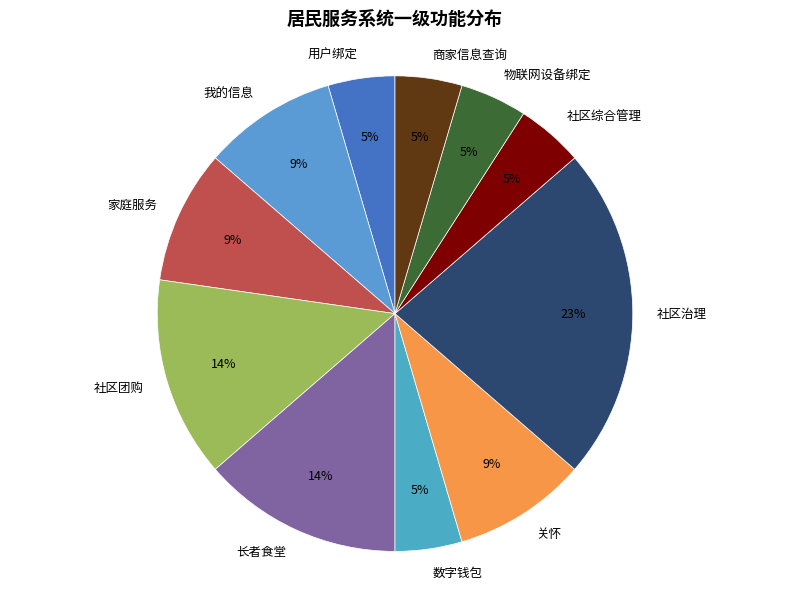

To the nearest percent, what is the combined percentage of 用户绑定 and 家庭服务?

14%